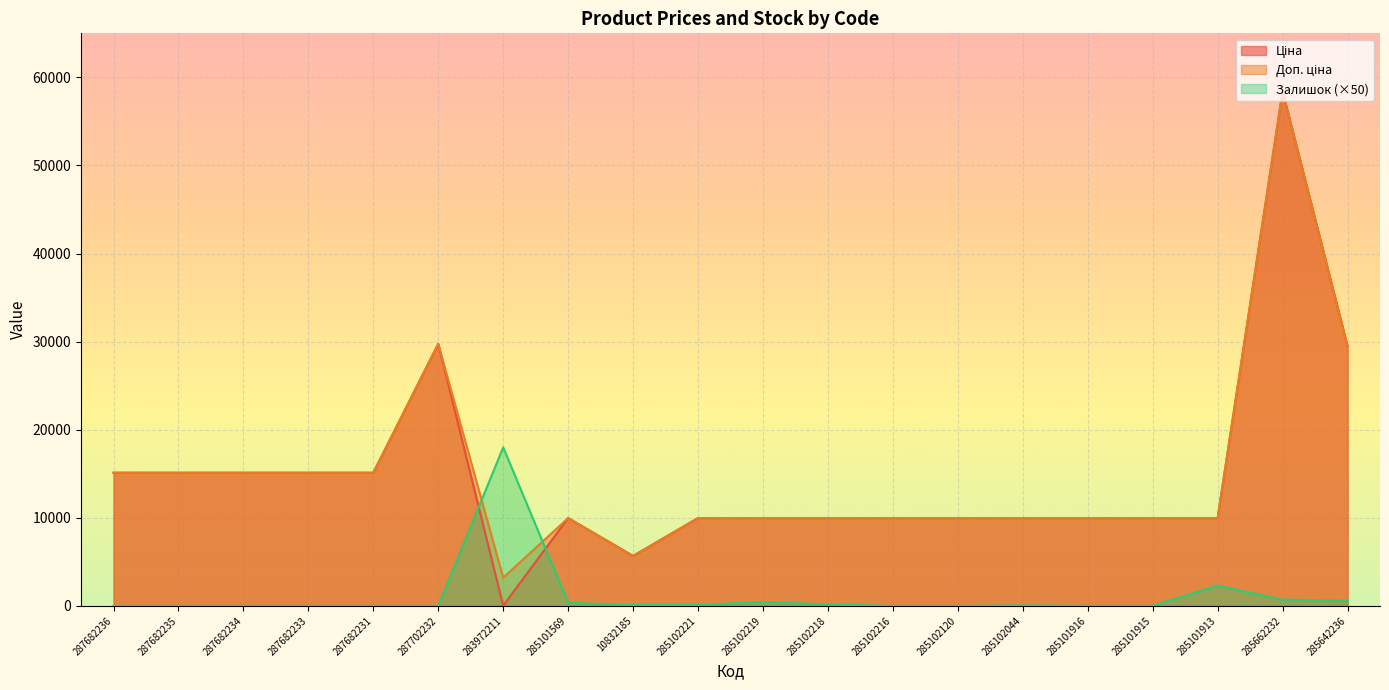

The Ціна series shows 20003.4 at 287682234. True or false?

False